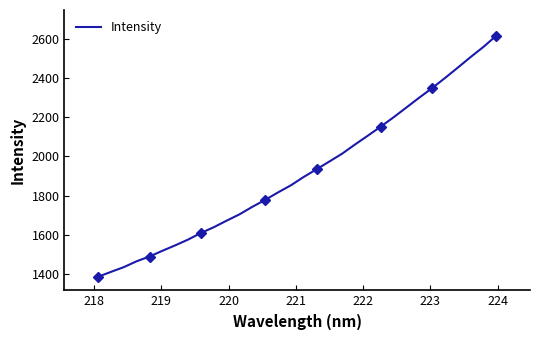

How many values are below 1895?

16